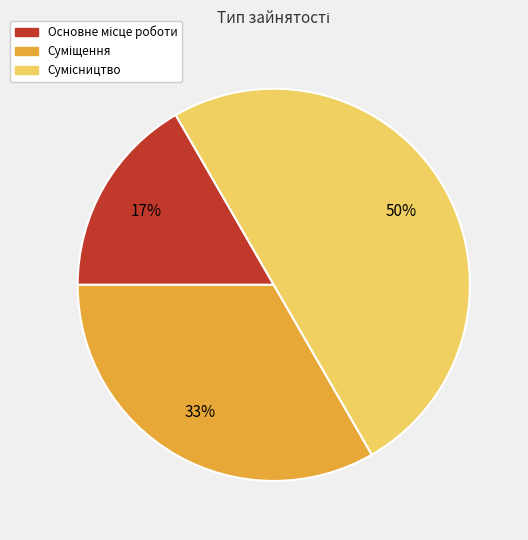

How many segments does this pie chart have?

3